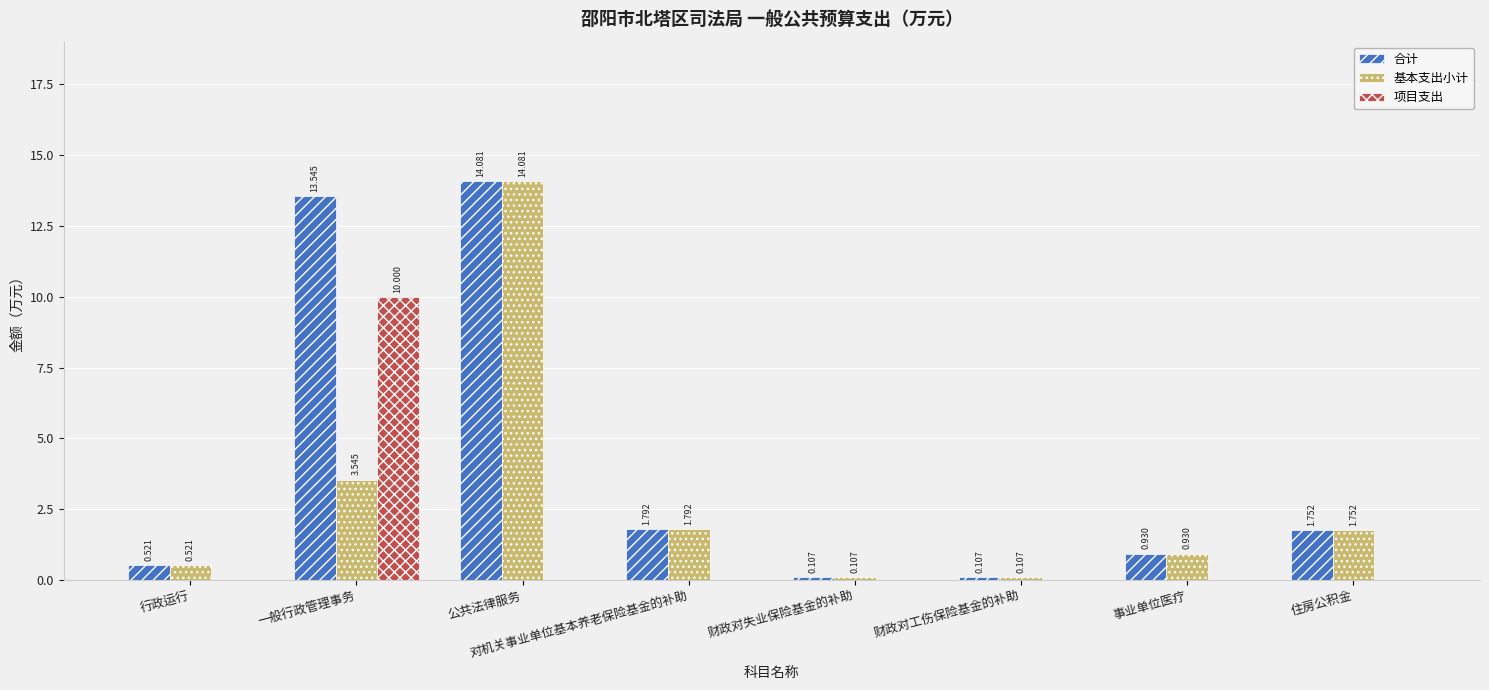

Is the value of 合计 at 公共法律服务 greater than the value of 项目支出 at 事业单位医疗?

Yes